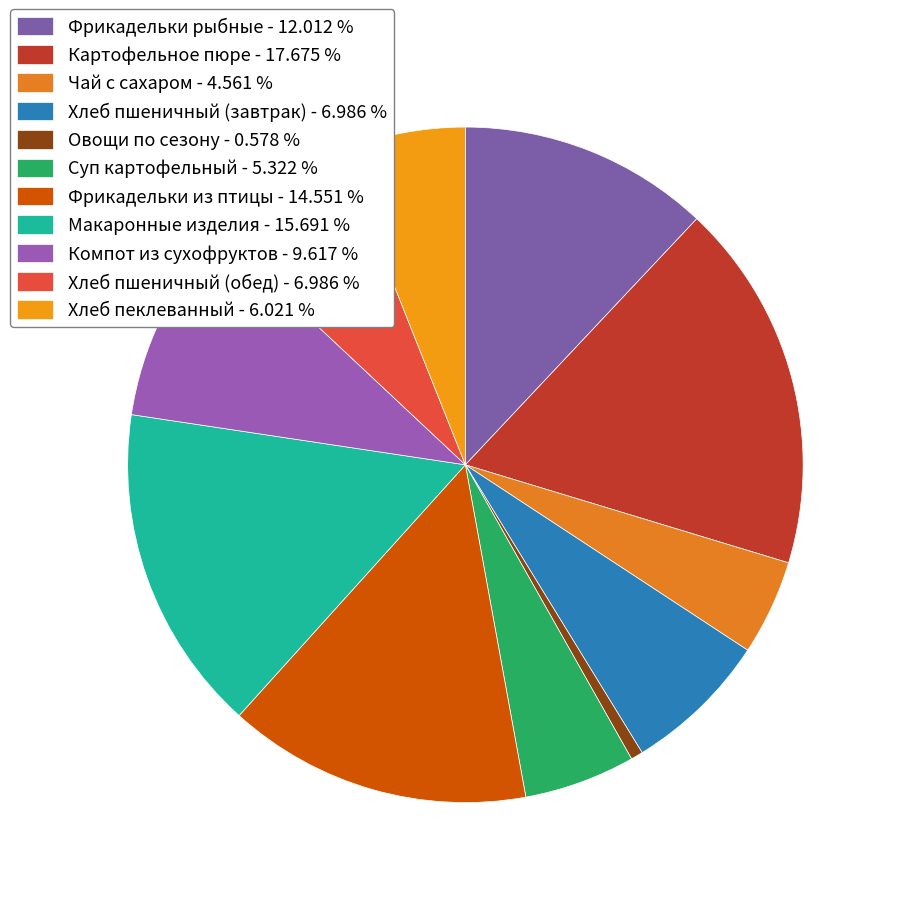

The Хлеб пшеничный (завтрак) slice represents 7% of the pie. True or false?

True